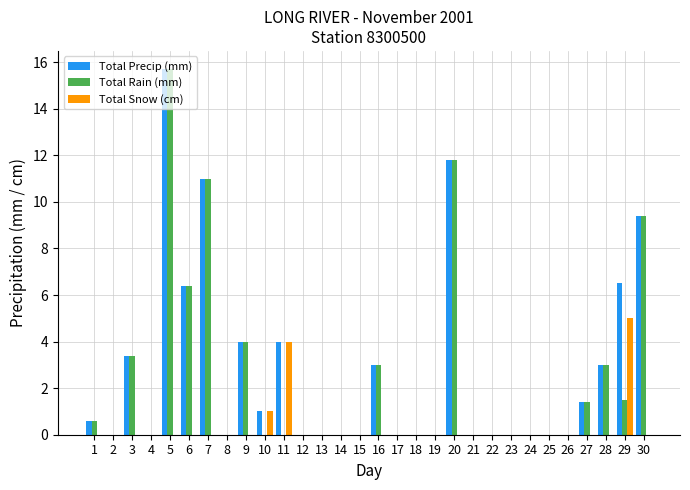

What is the difference between the Total Precip (mm) values at 5 and 19?

15.7